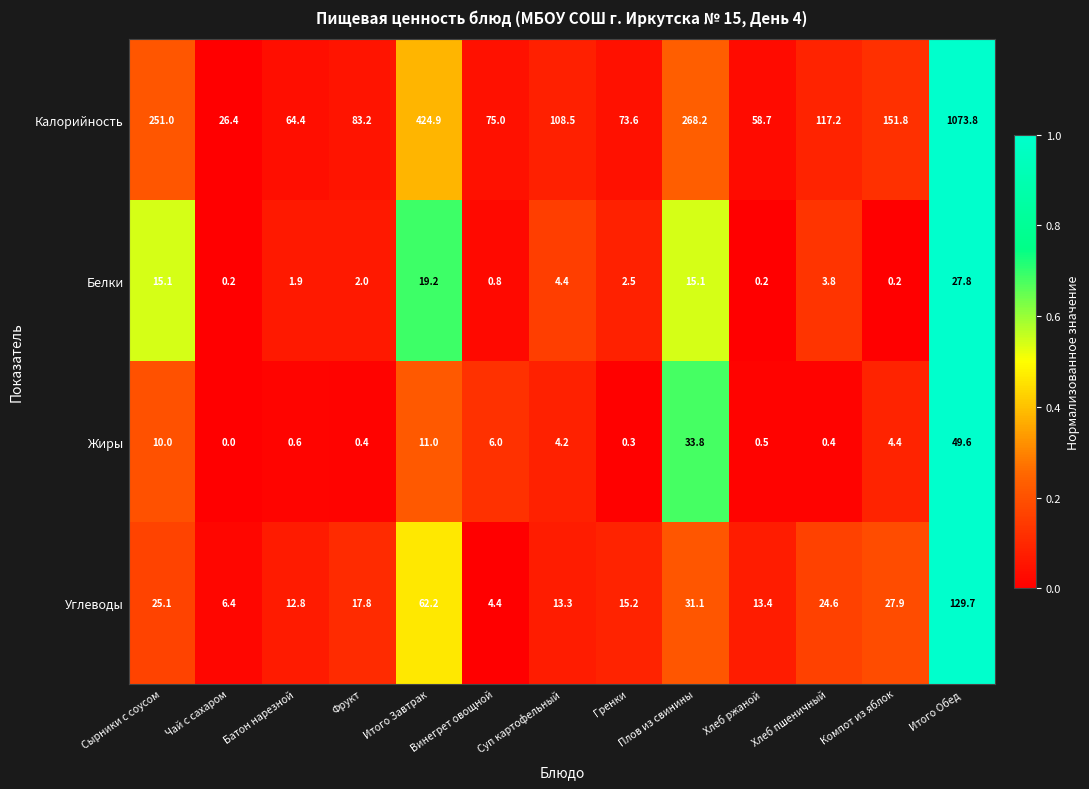

Rank the series by their maximum value, from lowest to highest.

Белки, Жиры, Углеводы, Калорийность